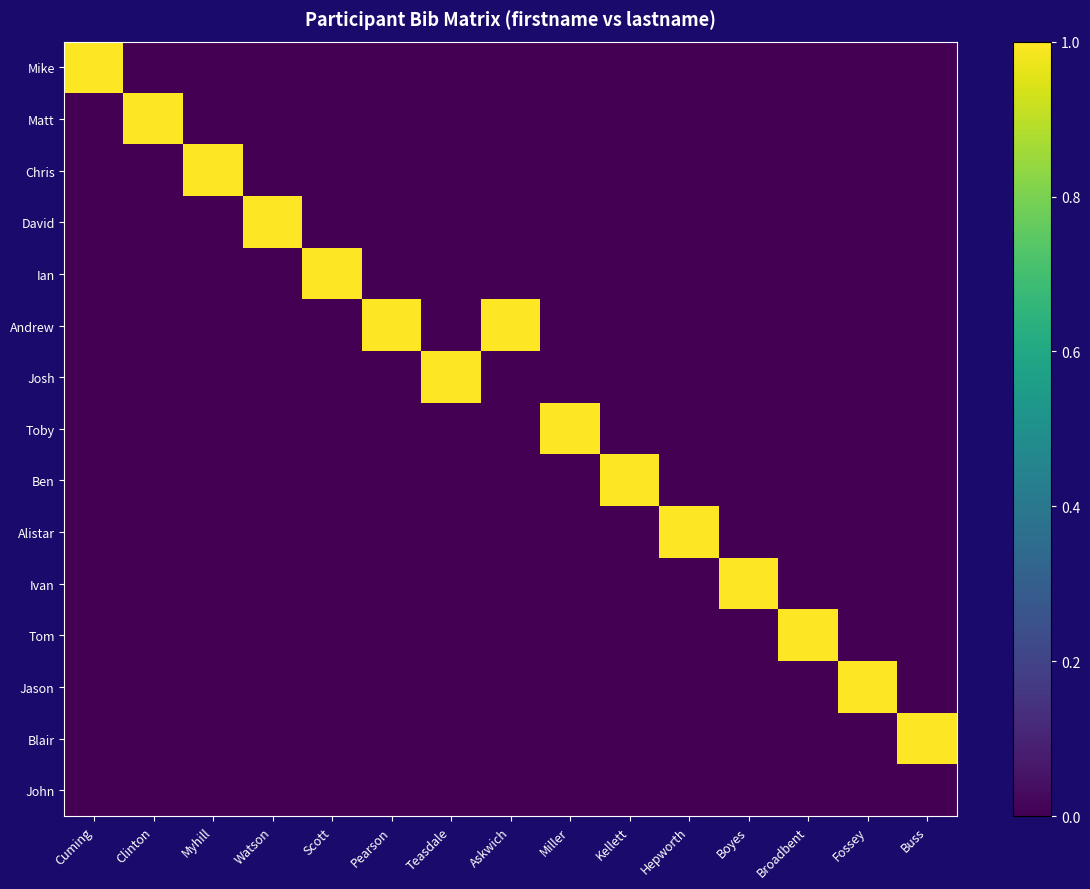

At which category is the sum across all series the highest?

Cuming